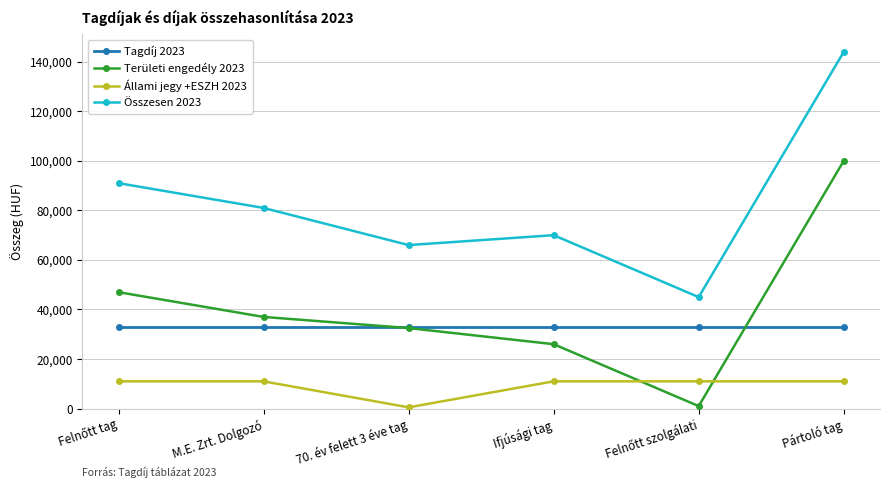

At how many categories does at least one series exceed 134558?

1